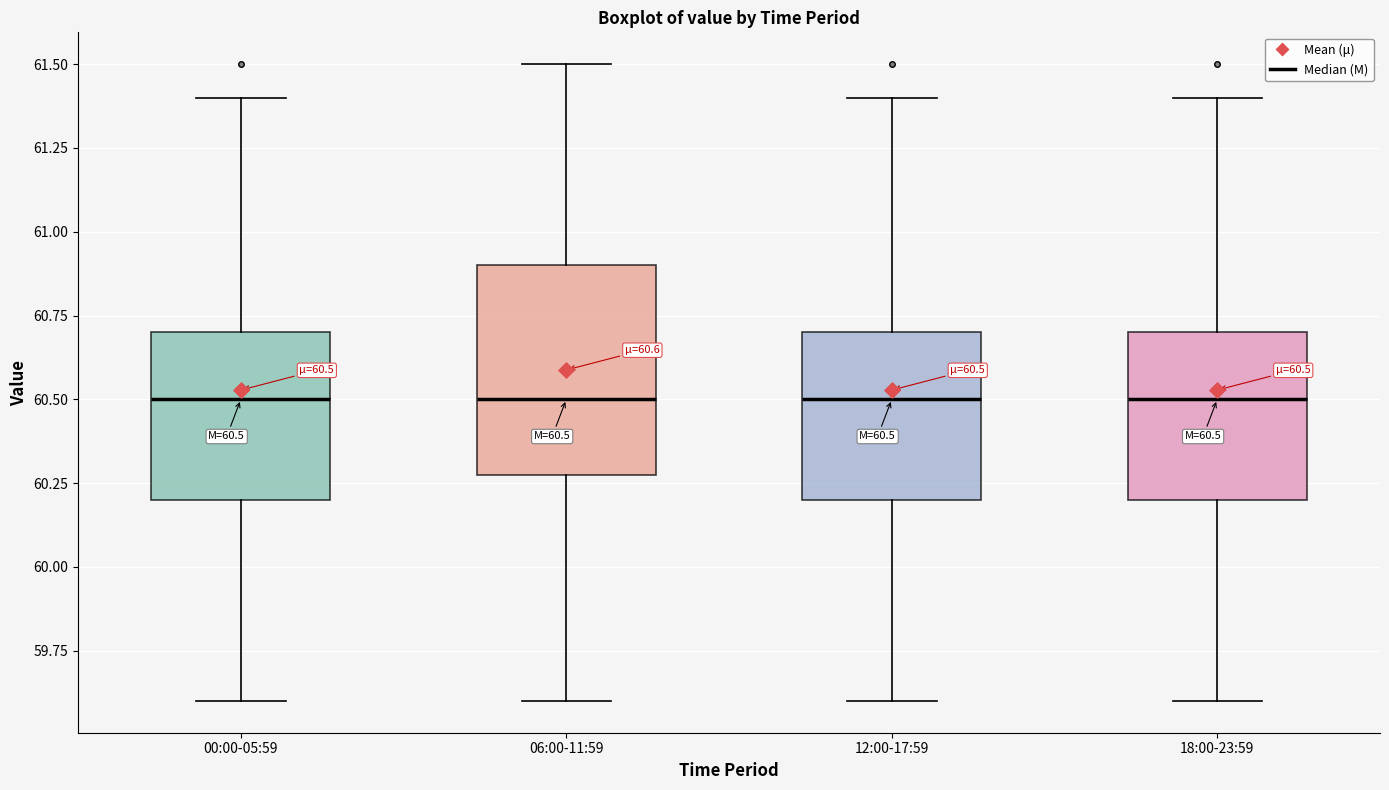

Comparing the boxes themselves (not the whiskers), which one is the tallest?

06:00-11:59